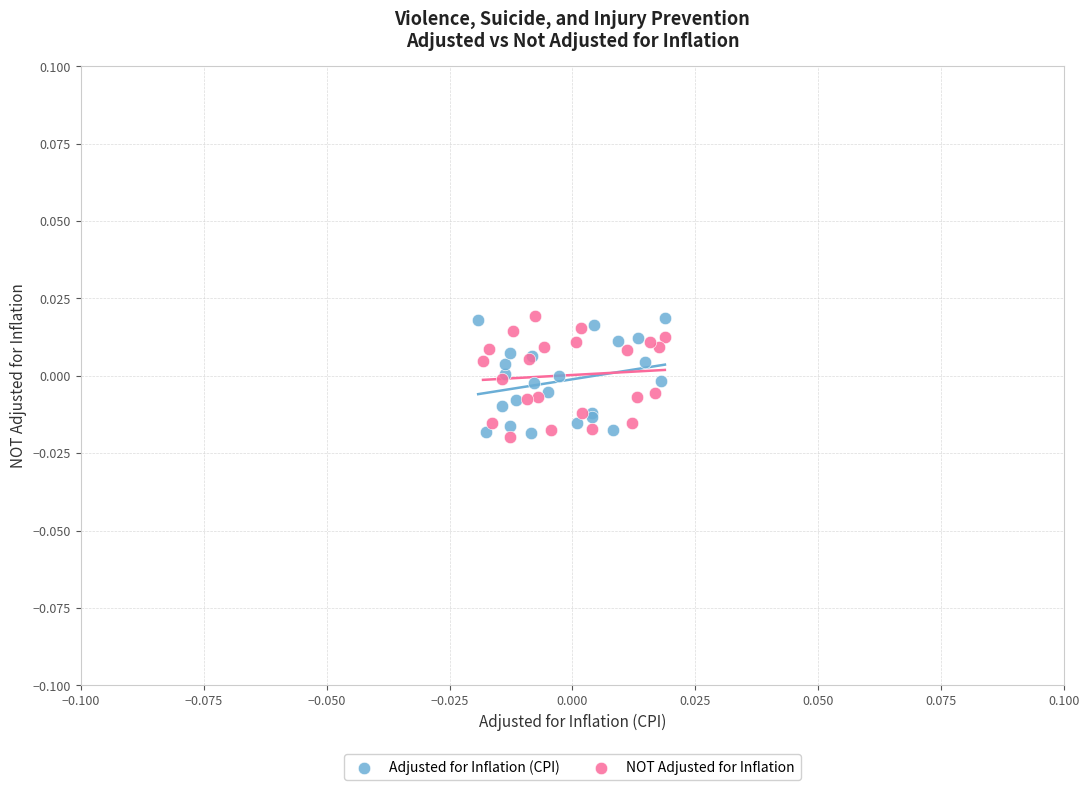

What are all the series names shown in the legend?

Adjusted for Inflation (CPI), NOT Adjusted for Inflation